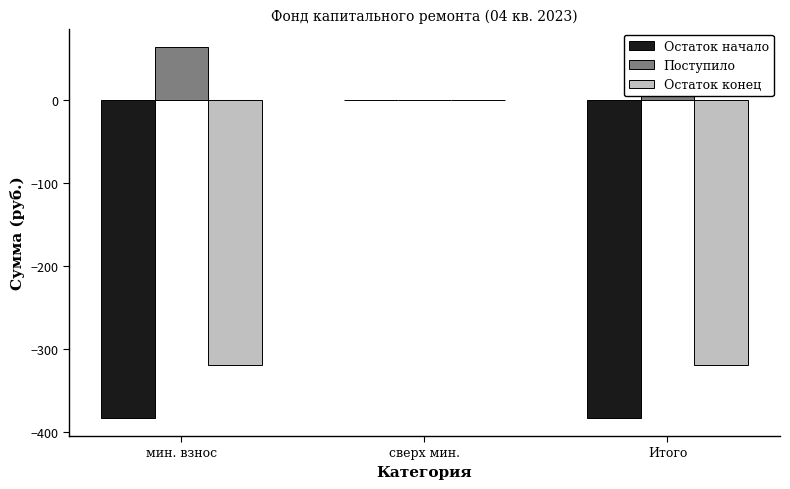

How many bars are there in total?

9